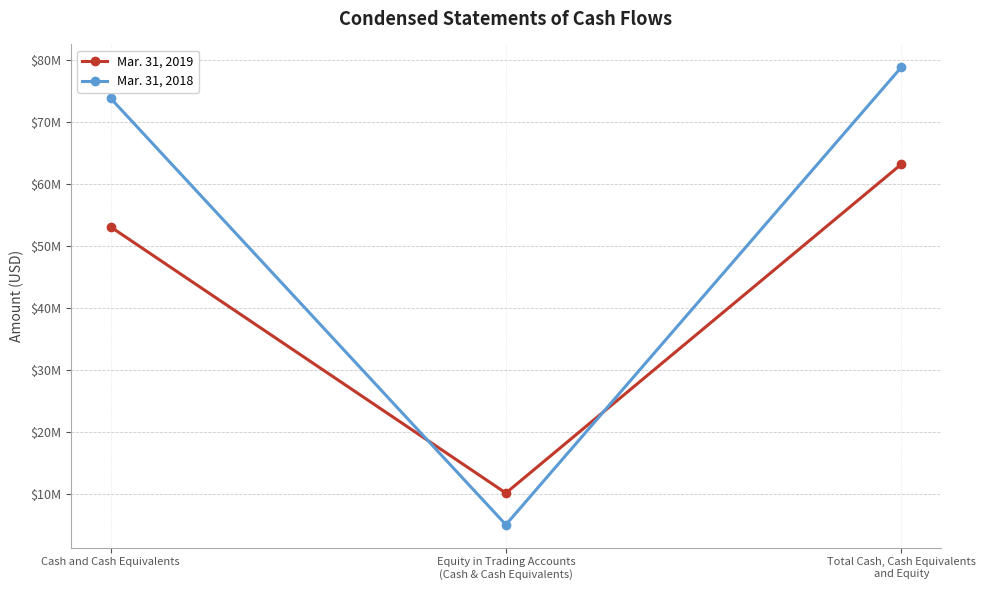

What is the label of the 2nd point from the right?

Equity in Trading Accounts
(Cash & Cash Equivalents)